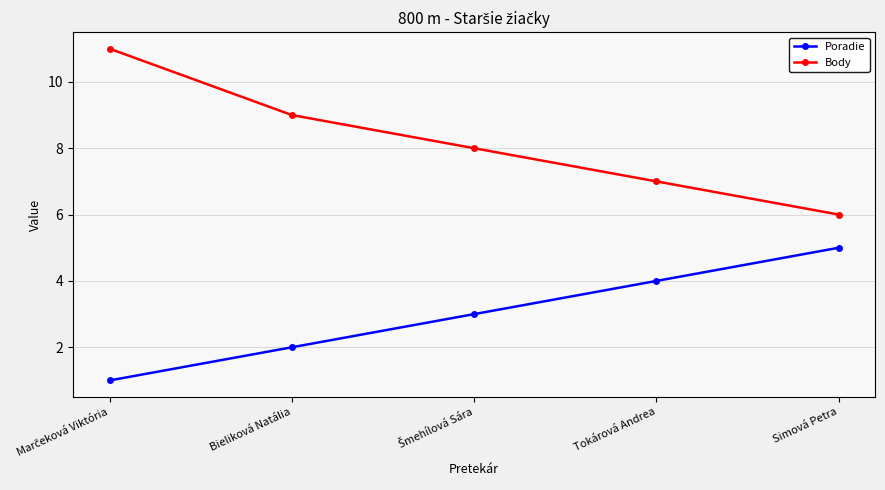

True or false: Poradie and Body intersect in this chart.

False